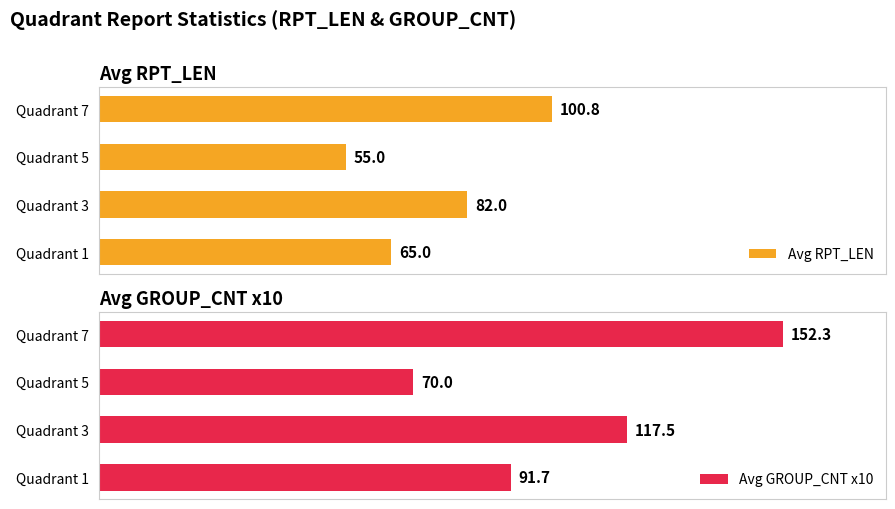

Rank the categories by Avg RPT_LEN value from highest to lowest.

Quadrant 7, Quadrant 3, Quadrant 1, Quadrant 5